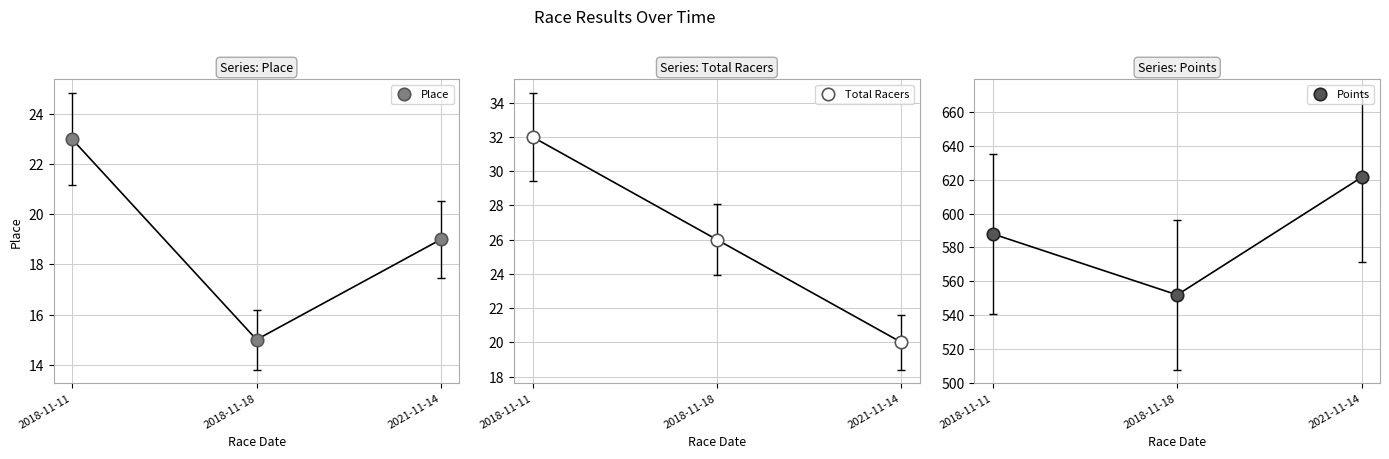

Which series has the largest total across all categories?

Points